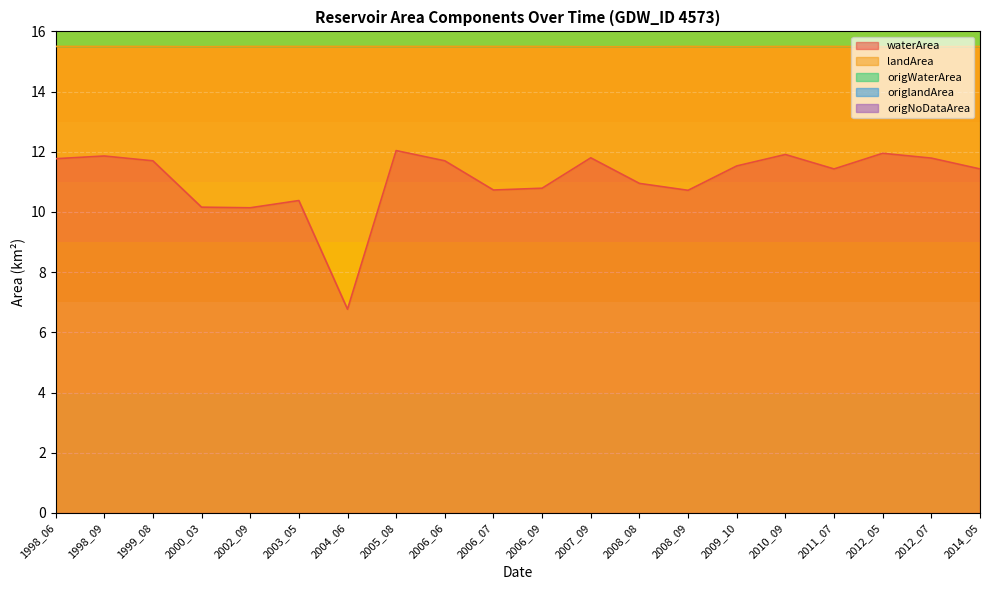

What is the maximum value for waterArea?

12.0